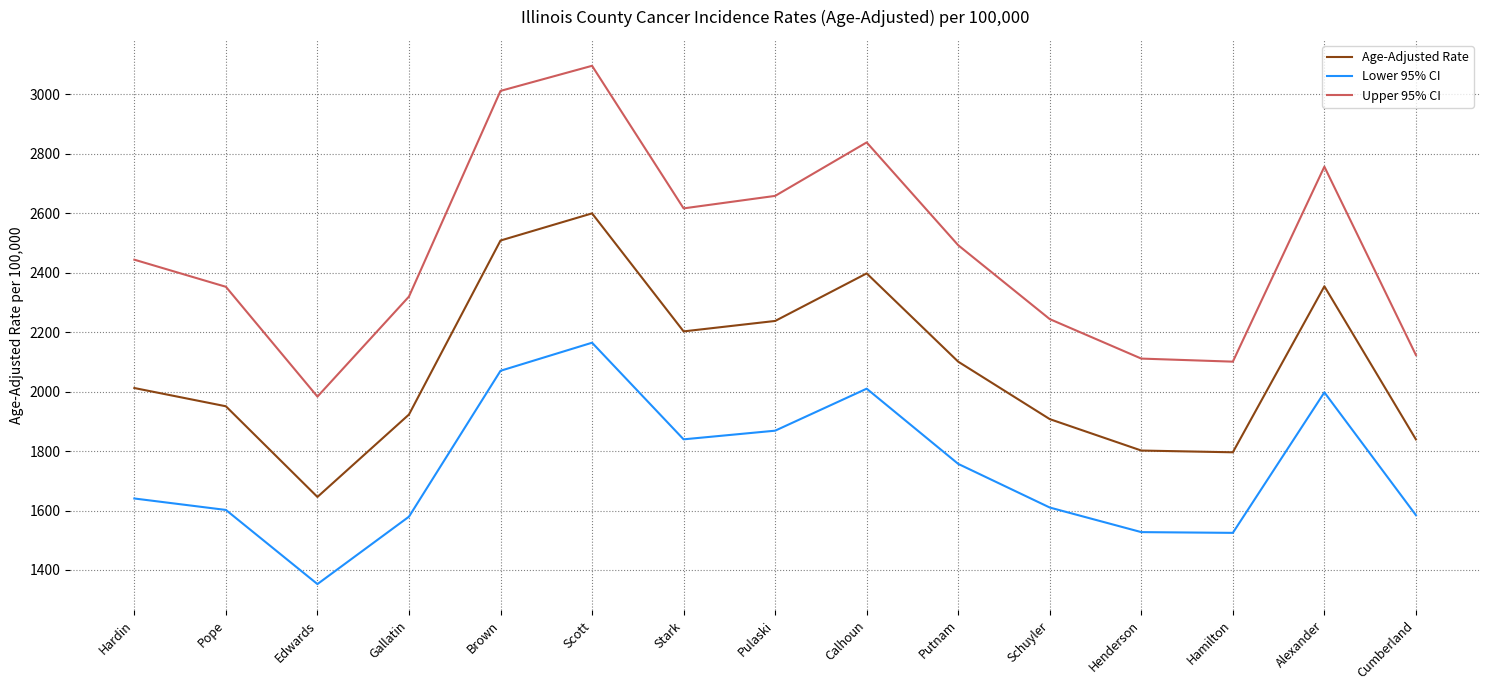

Which series has the largest range (max minus min)?

Upper 95% CI